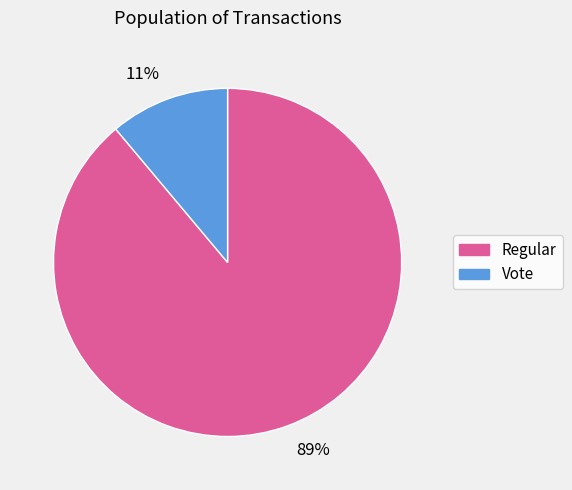

What is the smallest slice in the pie chart?

Vote